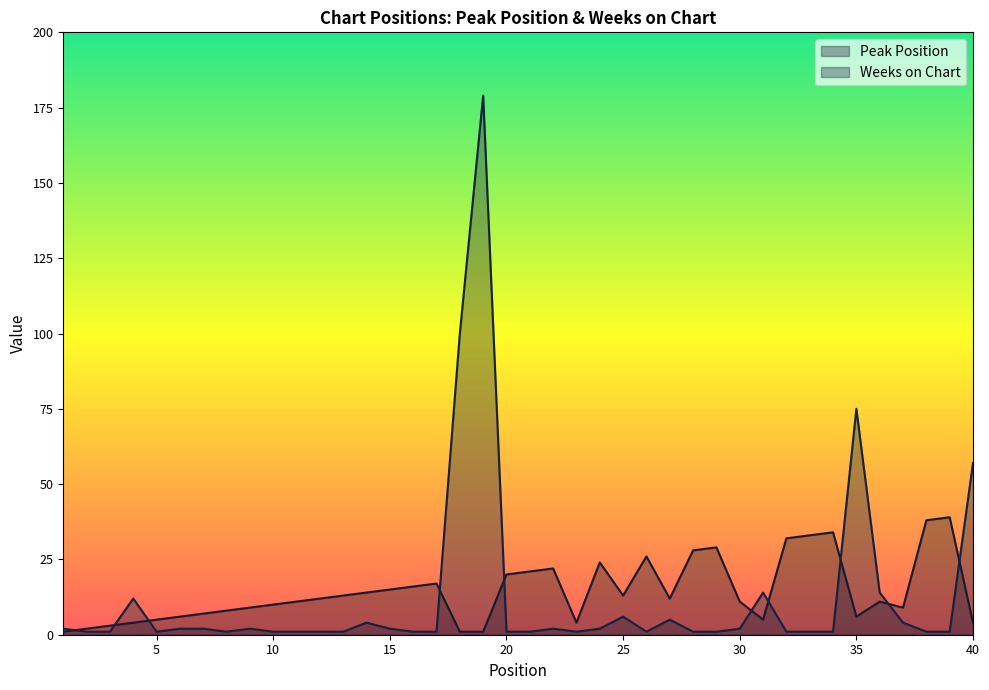

Is it true that Peak Position equals 1 at 2?

False